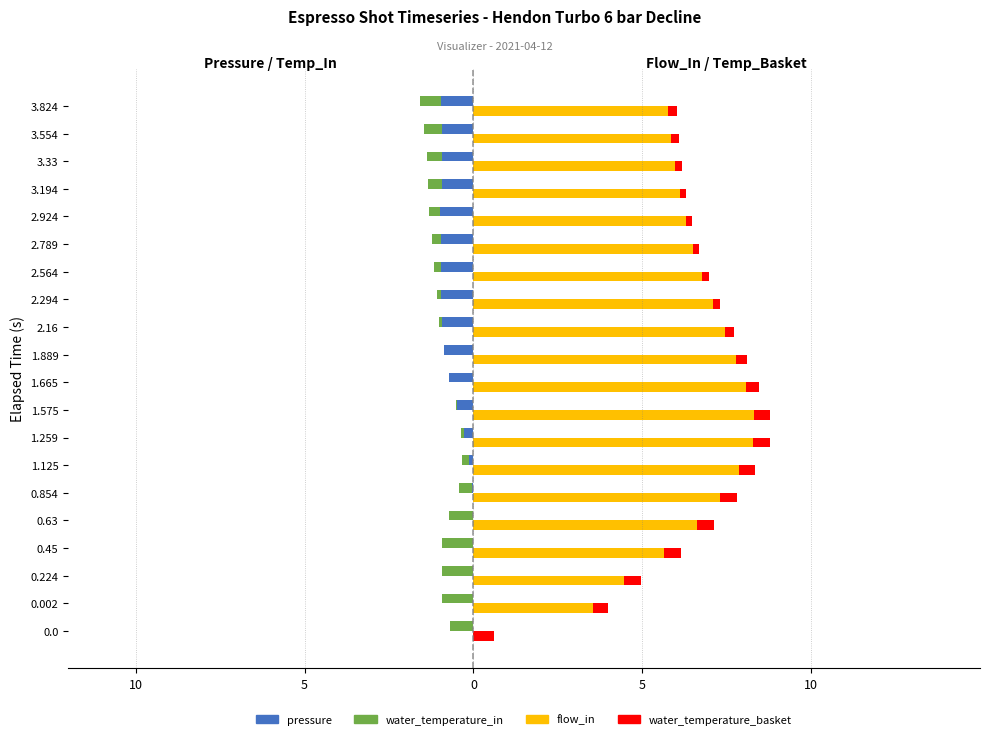

What is the smallest value displayed?

-1.0